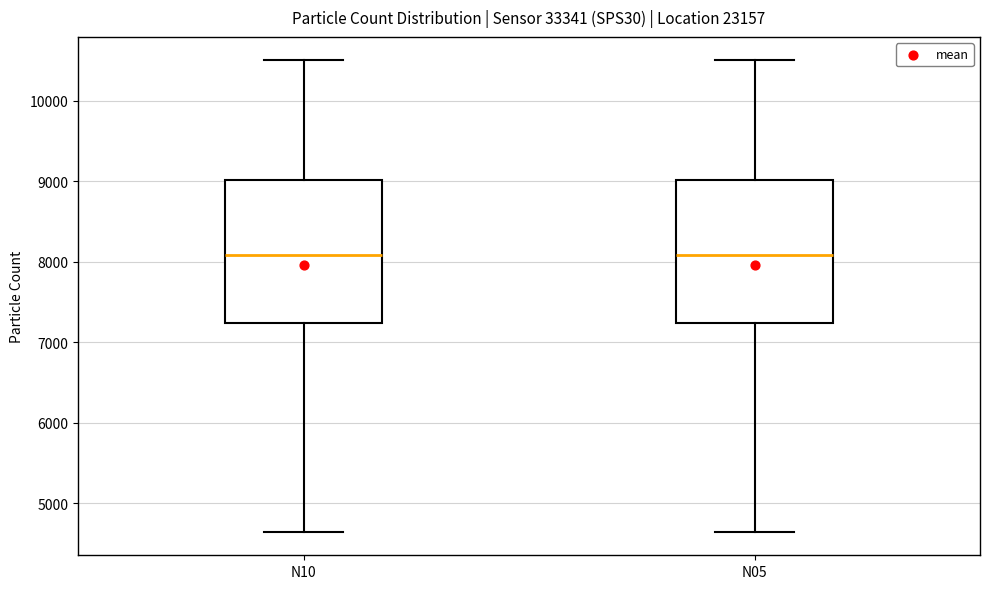

Reading left to right, transcribe this box plot: for each box, give where its median line is, the range the box spans, and where its two whiskers end, as read against the y-axis. The values are not printed on the chart, so give them approximately, as read against the axis.

N10: median 8100, box 7200 to 9000, whiskers 4600 to 10500
N05: median 8100, box 7200 to 9000, whiskers 4600 to 10500